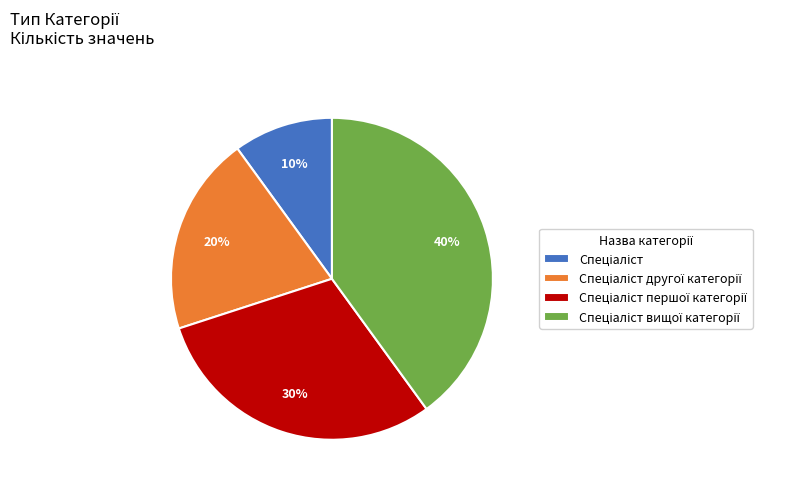

Does any single category account for the majority?

No